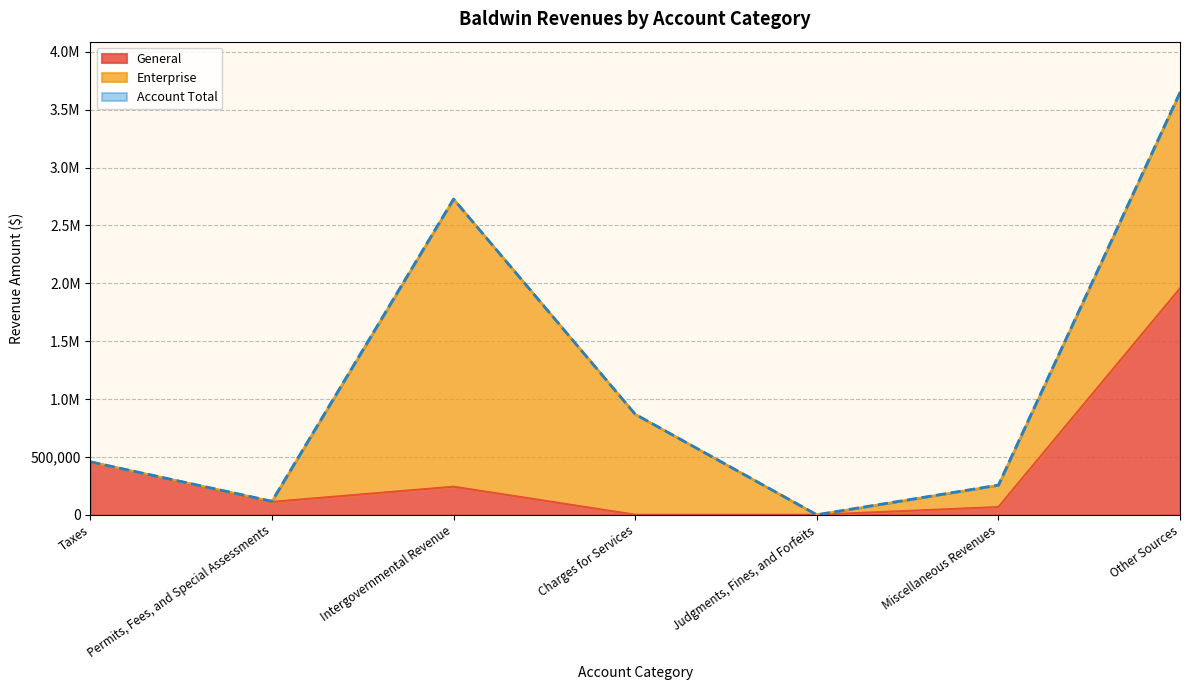

How many values in the Enterprise series exceed 189768?

3